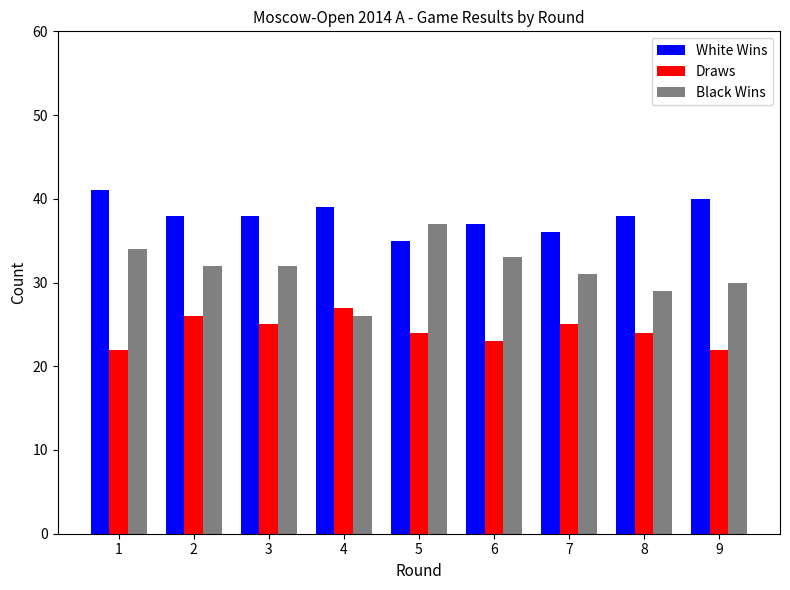

How many categories are shown in the chart?

9